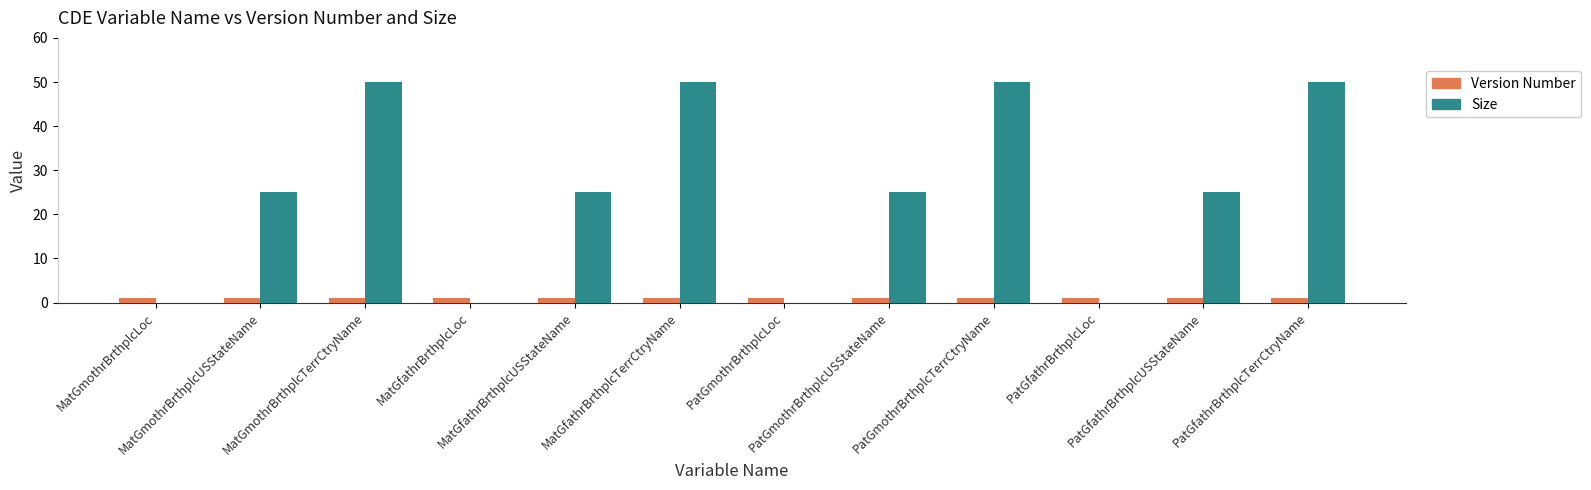

Which series has the largest total across all categories?

Size